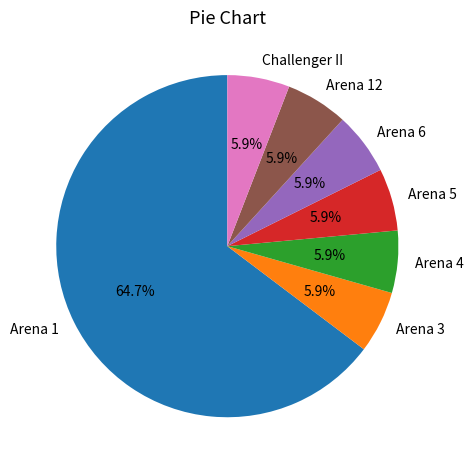

Which slice is the largest?

Arena 1